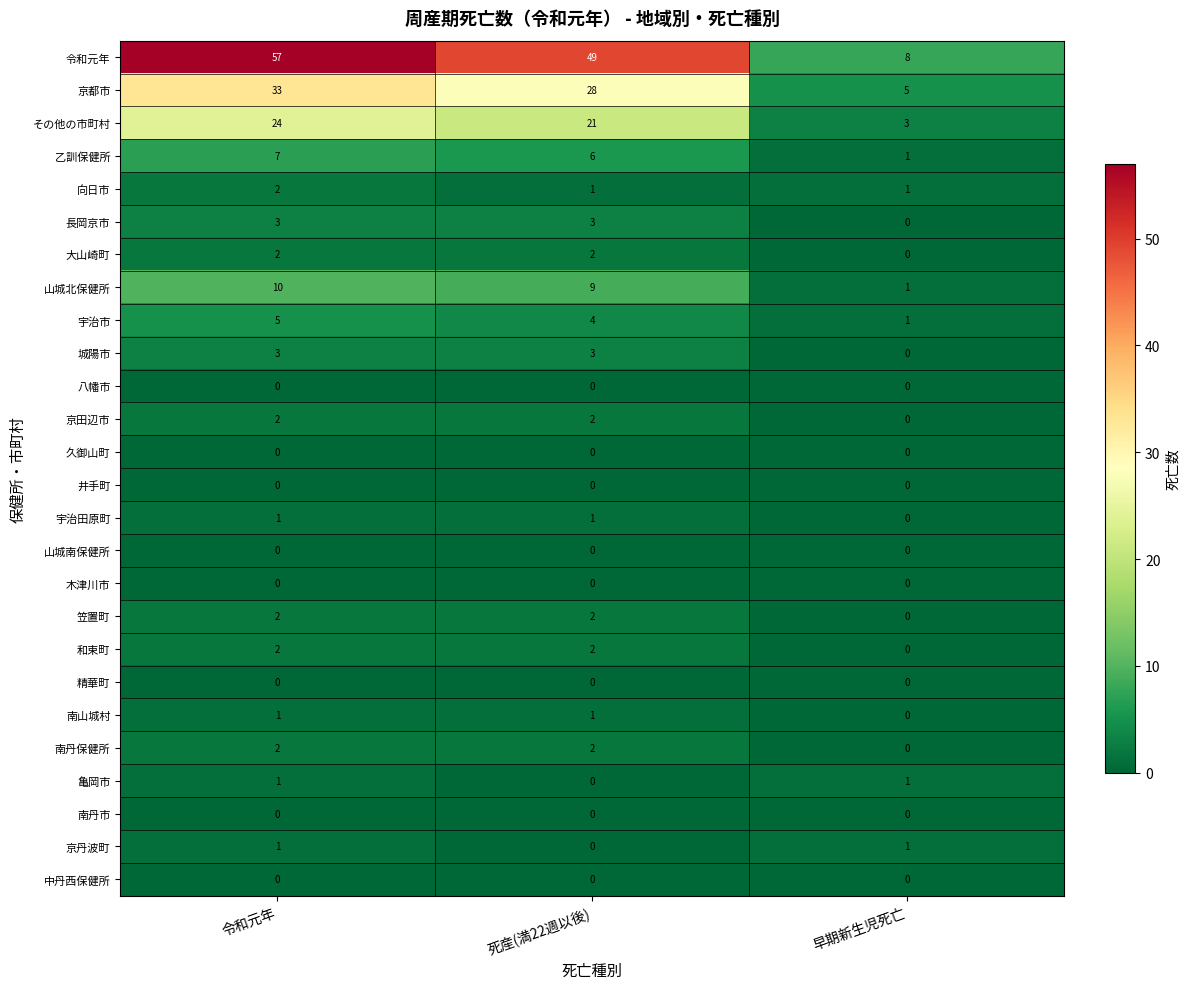

What is the spread (max minus min) of values at 早期新生児死亡?

8